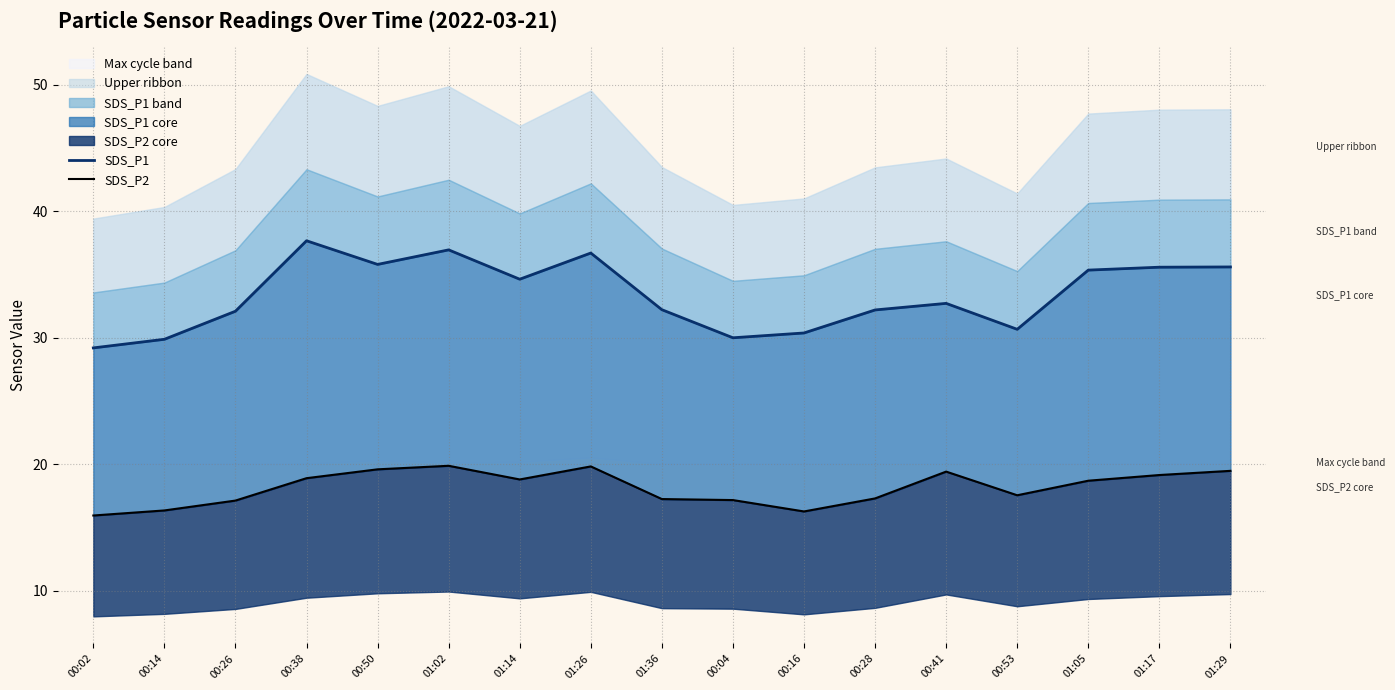

What is the label of the 15th point from the right?

00:26